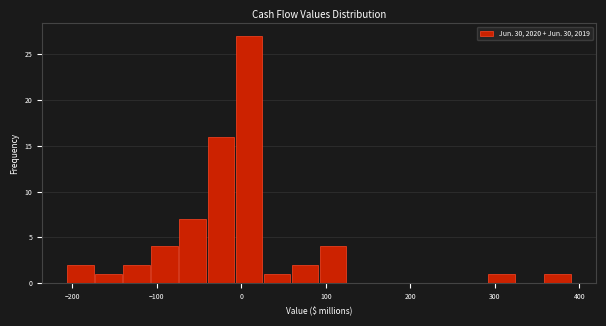

Around what value on the x-axis is the tallest bar? Give the approximate position of its centre, as read against the axis.

10